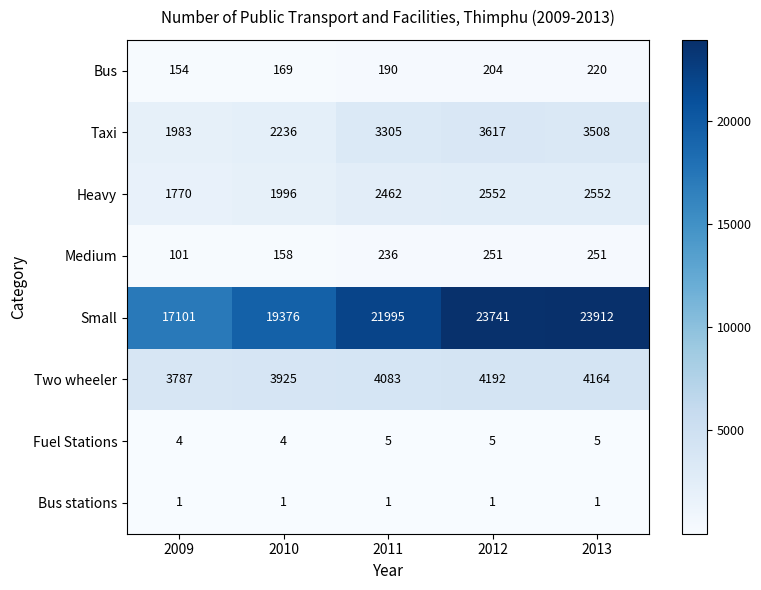

True or false: Fuel Stations has a value of 5 at 2011.

True